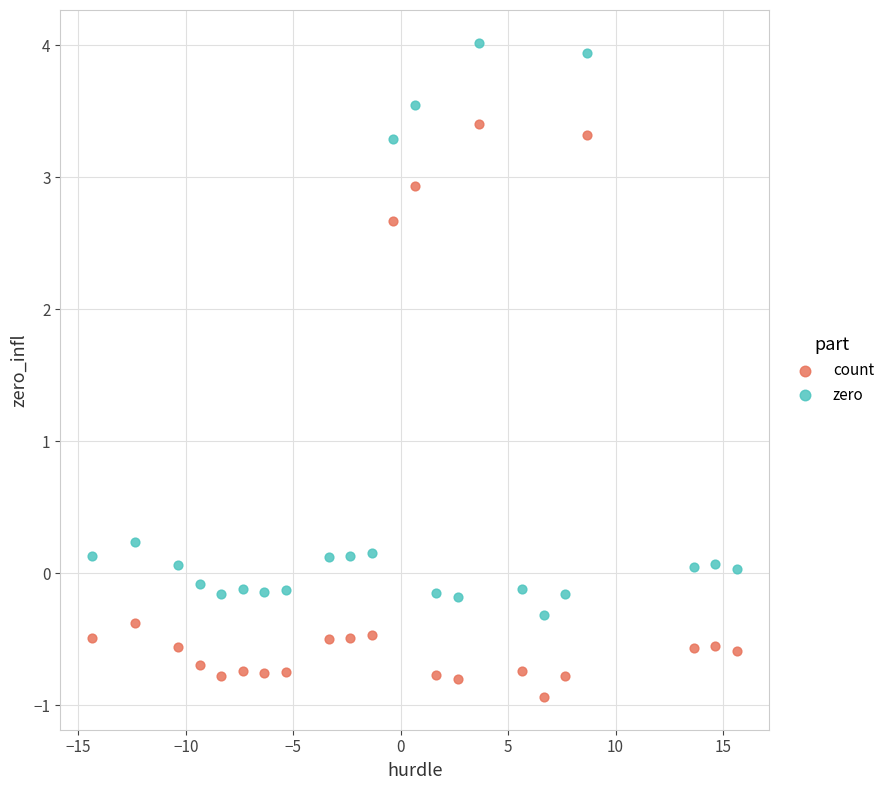

Which series reaches the maximum Y coordinate?

zero